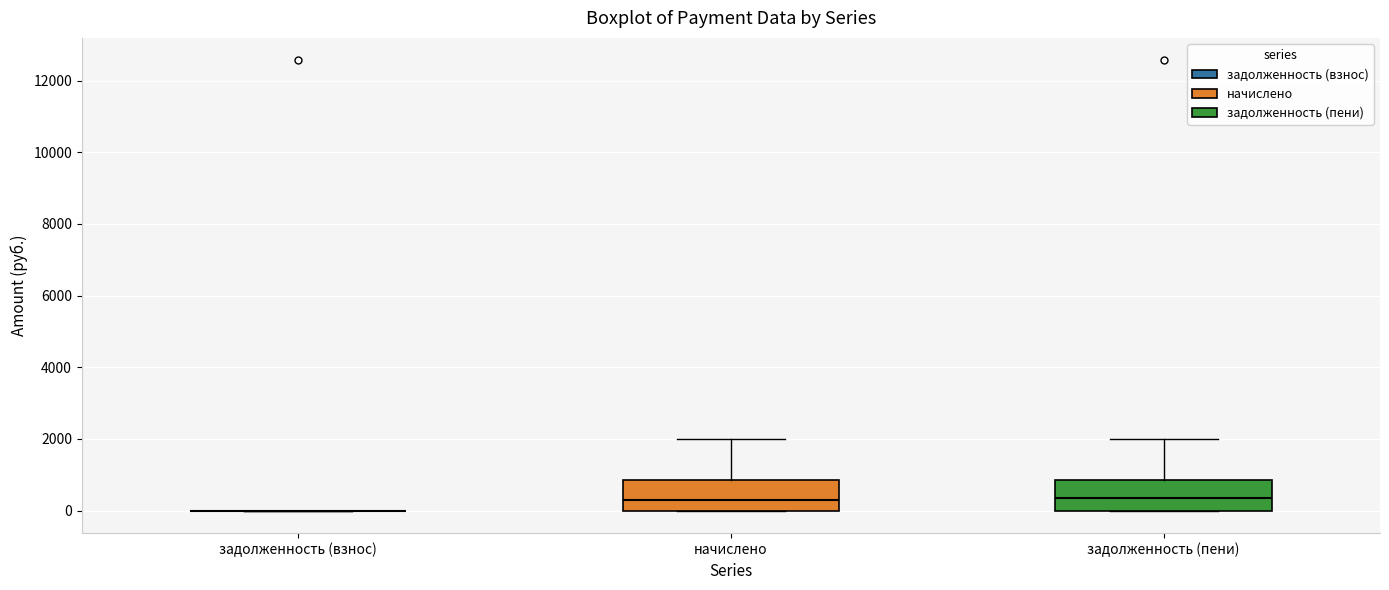

Where does the upper whisker of the box for начислено end on the y-axis? The values are not printed on the chart, so give them approximately, as read against the axis.

2000